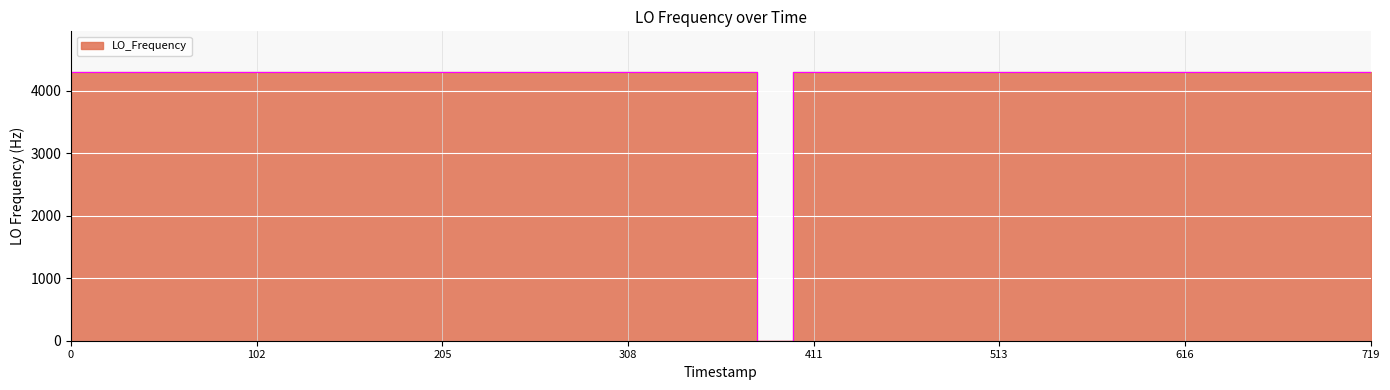

Does the chart display data point markers on the line(s)?

No